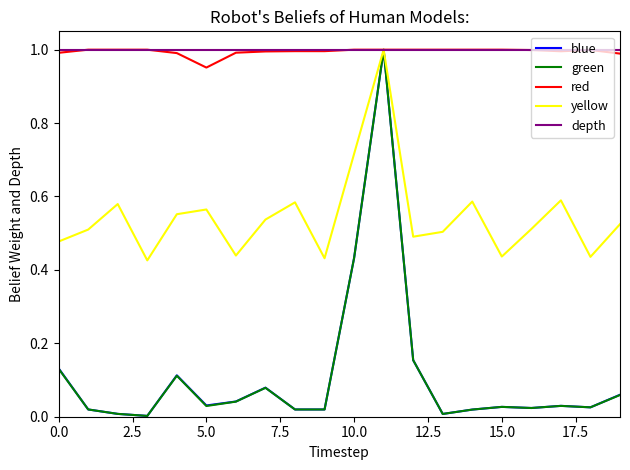

Is this an area chart (filled region under the line)?

No